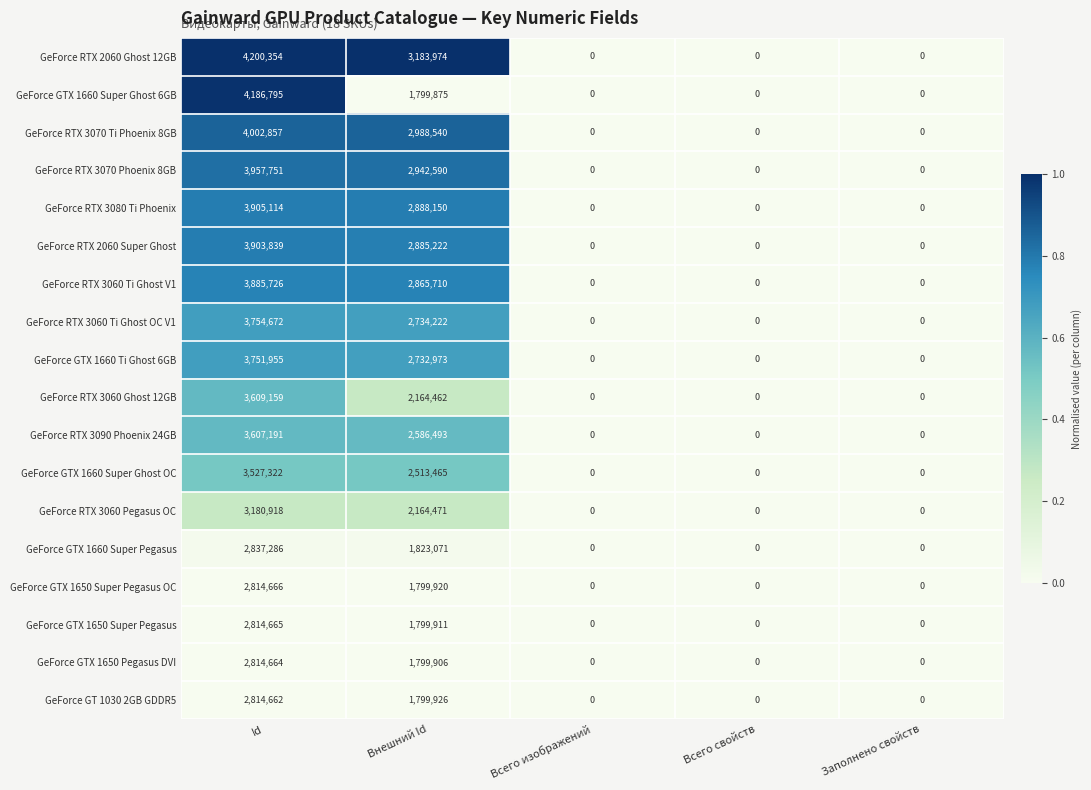

Is it true that GeForce RTX 3070 Ti Phoenix 8GB equals 4002857 at Id?

True